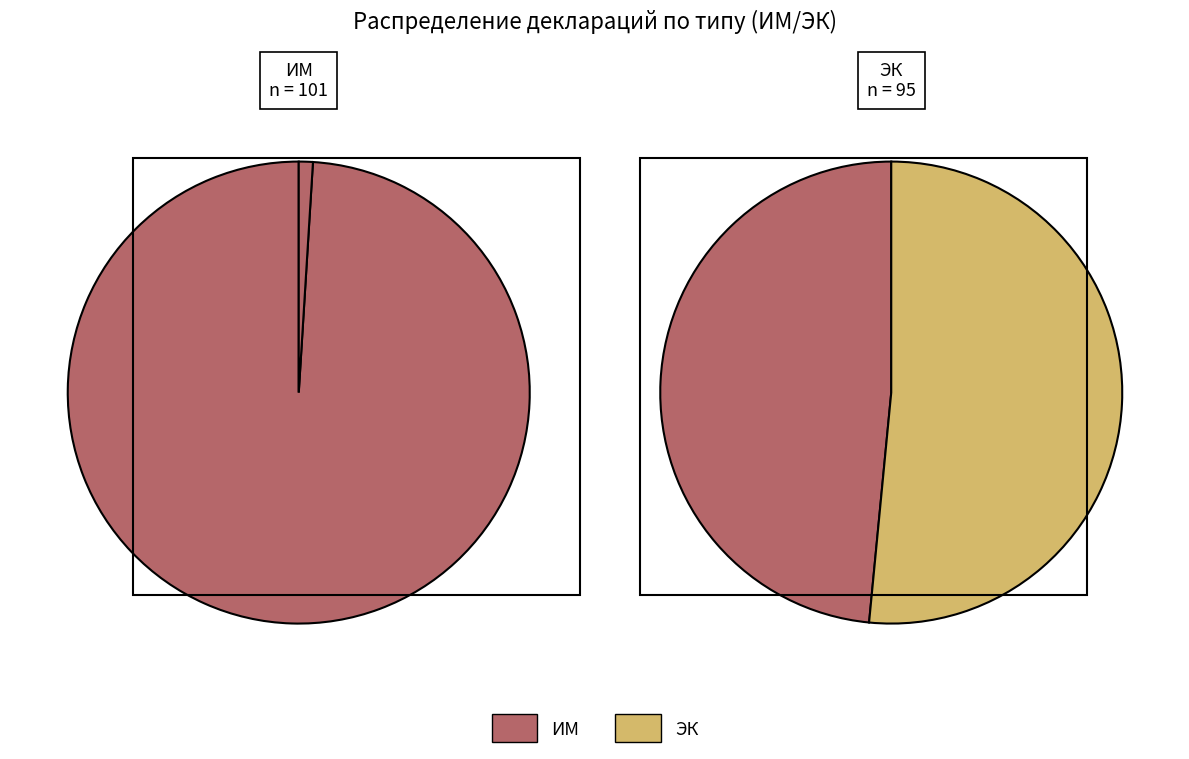

Rank the series at 10 from highest to lowest value.

ЭК, ИМ